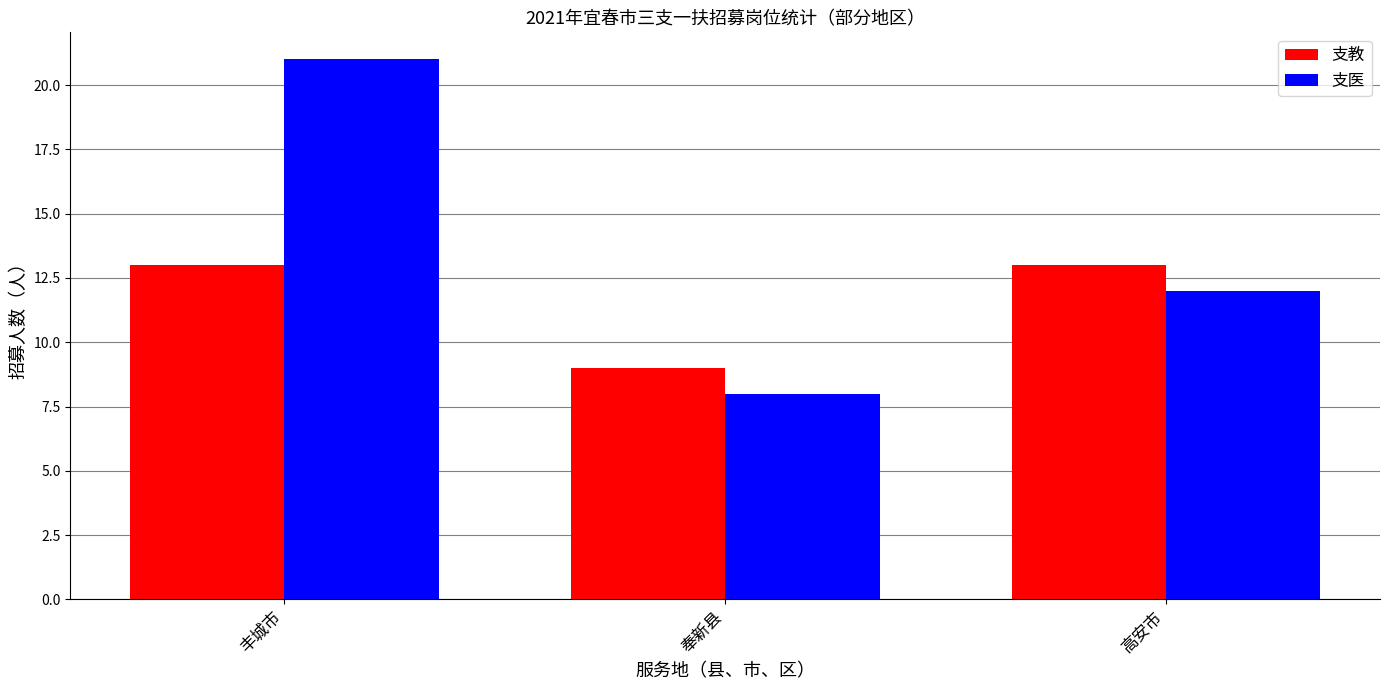

Reading right to left, transcribe all the data shown in this chart.

支教: 13	9	13
支医: 12	8	21